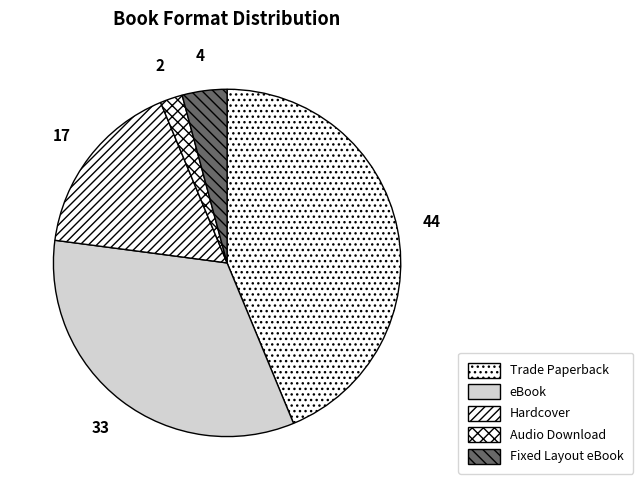

What percentage do Trade Paperback and Fixed Layout eBook together represent?

47.9%